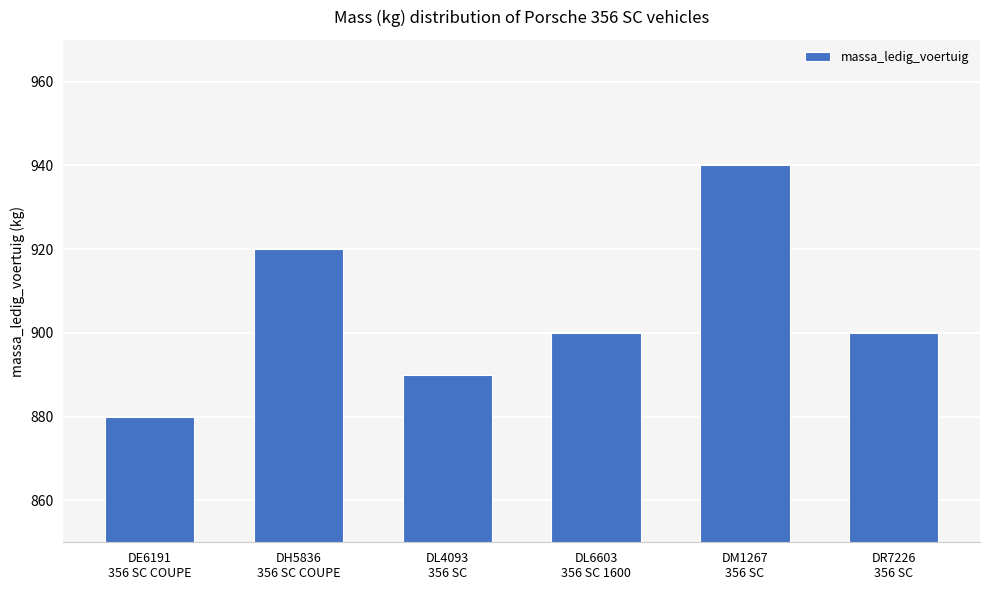

The chart shows a value of 1466 at DR7226
356 SC. True or false?

False